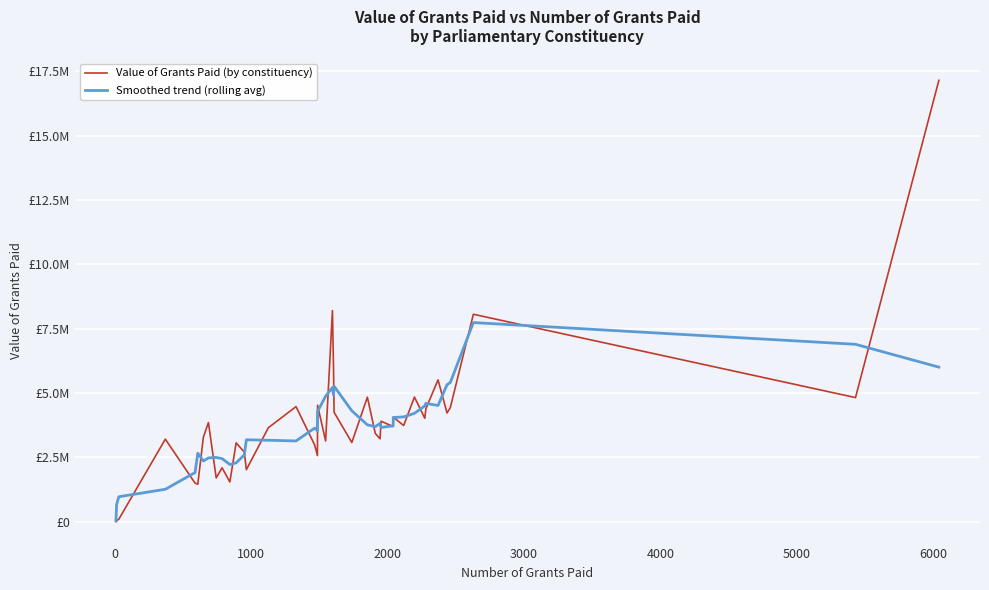

Does the chart display data point markers on the line(s)?

No